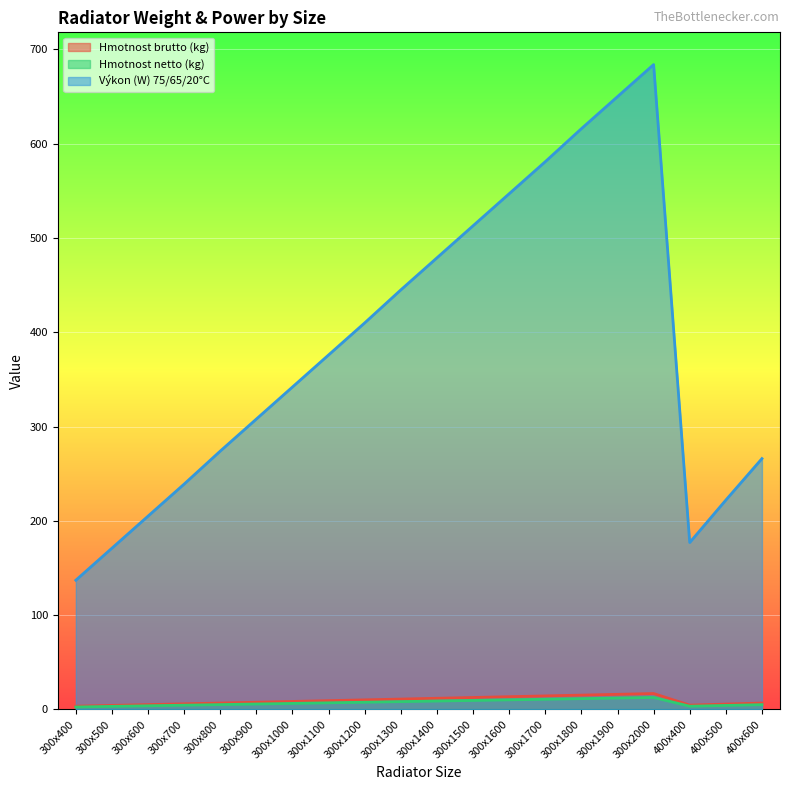

What is the maximum value for Hmotnost netto (kg)?

12.6